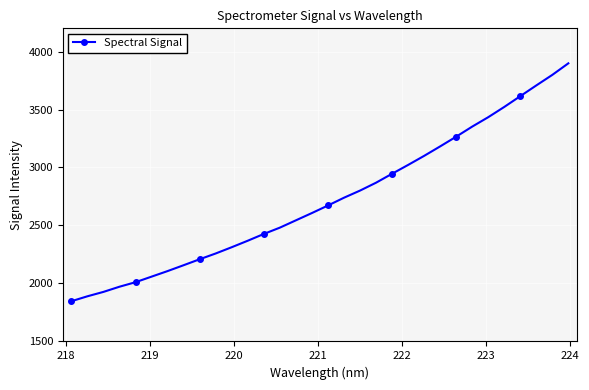

What is the difference between the maximum and minimum values?

2051.4